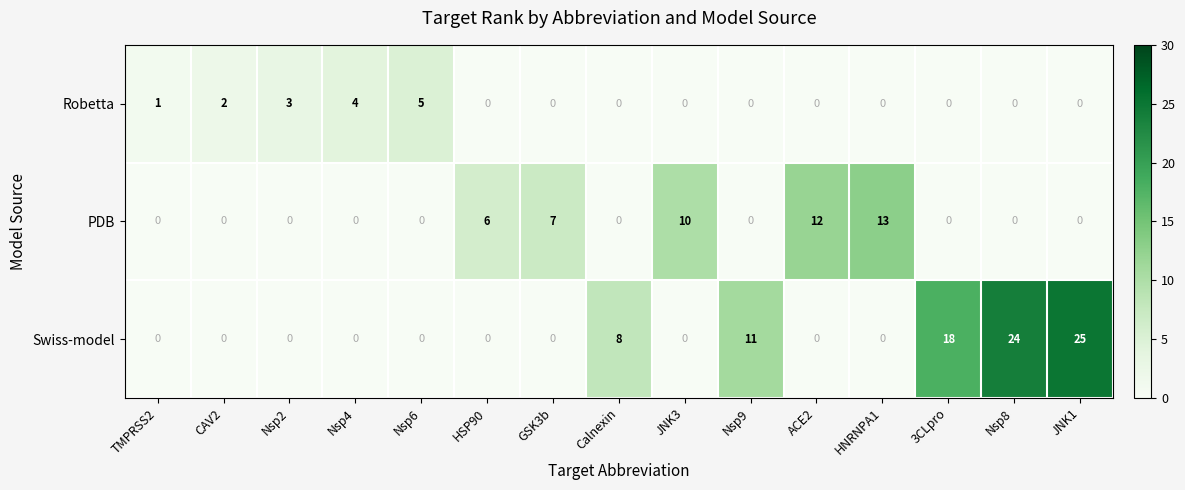

Where is Swiss-model nearest to the value 12?

Nsp9